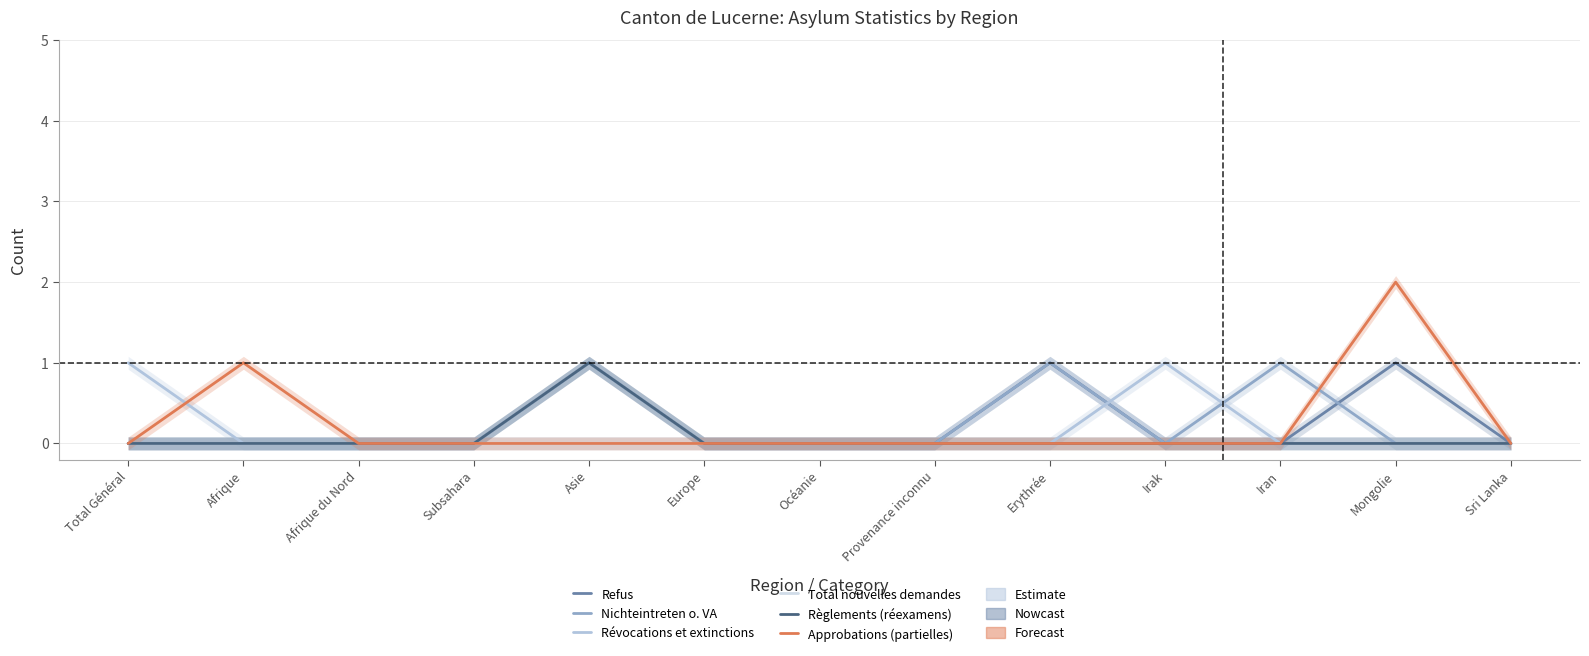

Rank the series at Océanie from highest to lowest value.

Refus, Nichteintreten o. VA, Révocations et extinctions, Total nouvelles demandes, Règlements (réexamens), Approbations (partielles)